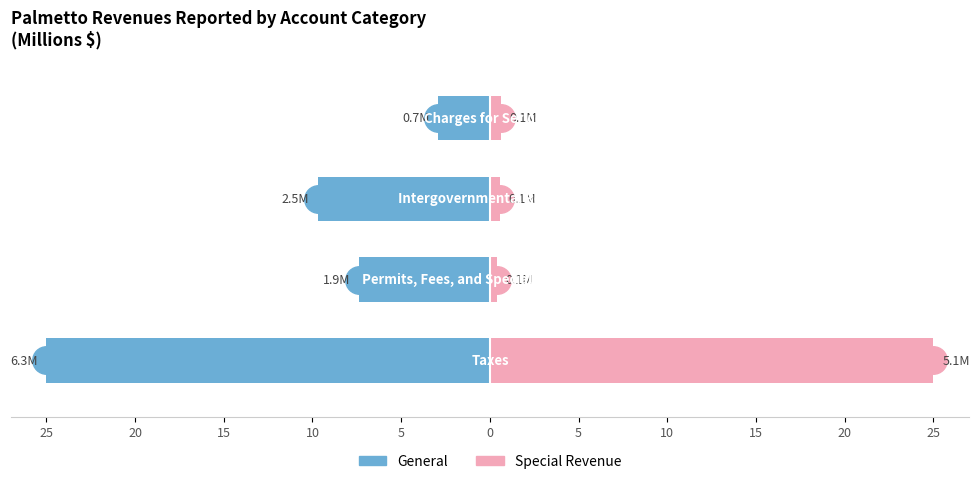

How many bars are there in total?

8